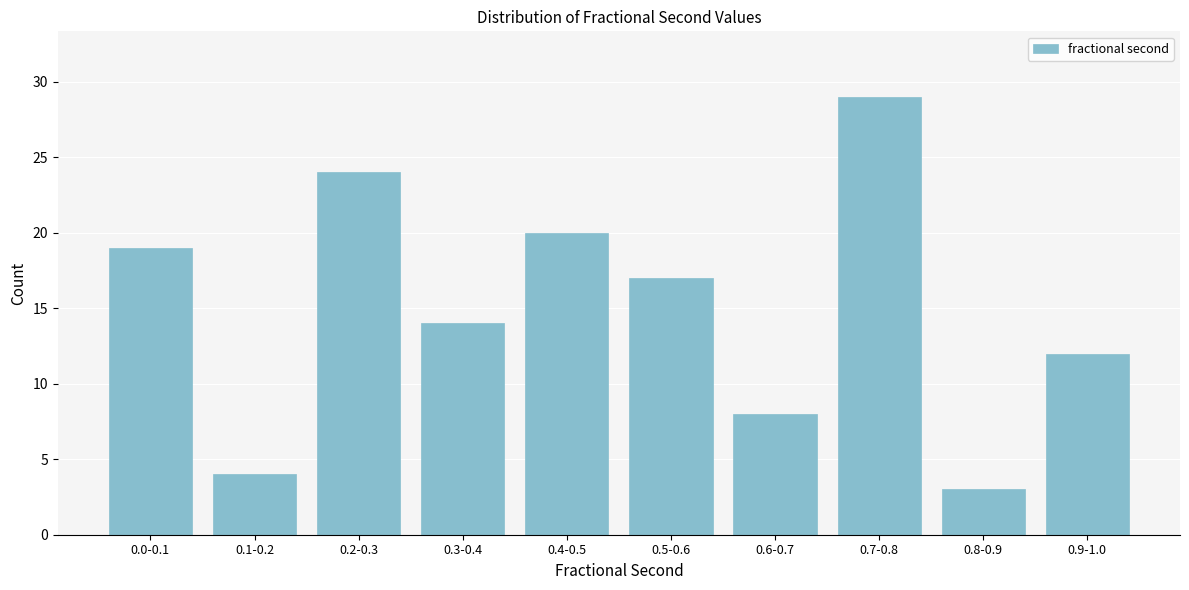

Reading right to left, extract all data points from this chart.

12	3	29	8	17	20	14	24	4	19